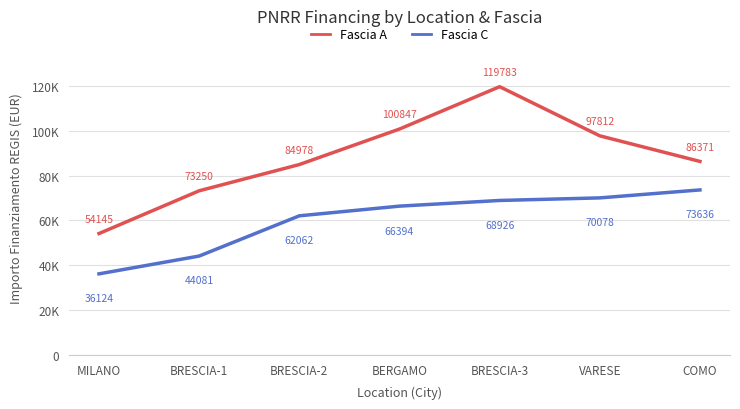

Is this an area chart (filled region under the line)?

No